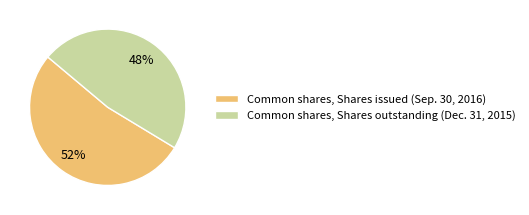

Rank the categories by value from highest to lowest.

Common shares, Shares issued (Sep. 30, 2016), Common shares, Shares outstanding (Dec. 31, 2015)